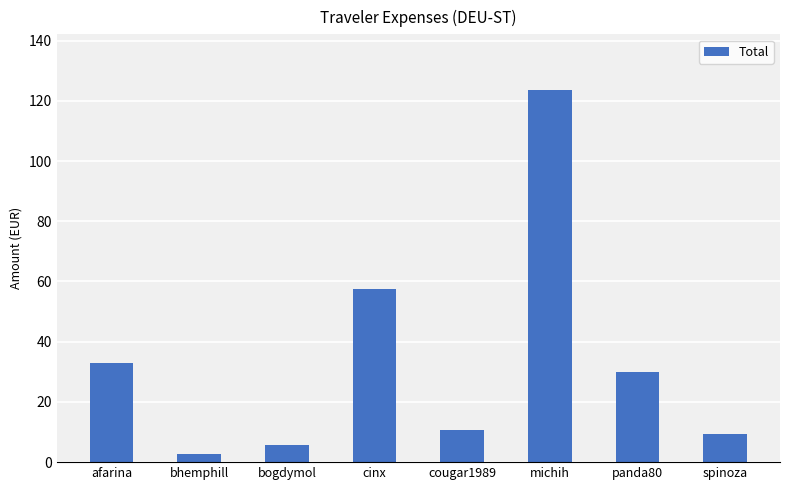

How many bars are there in total?

8